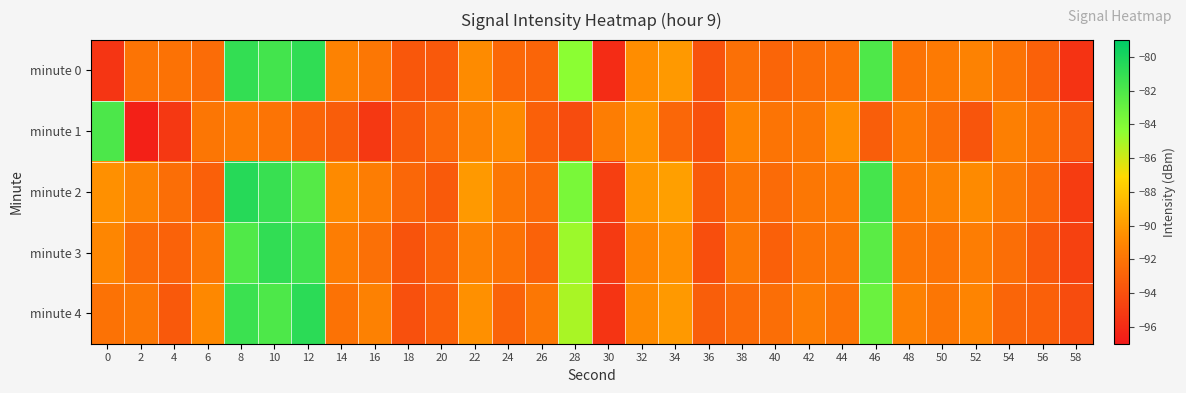

Reading left to right, transcribe all the data shown in this chart.

minute 0: 0=-95.5	2=-92.0	4=-92.1	6=-92.4	8=-81.0	10=-81.6	12=-80.9	14=-91.2	16=-91.8	18=-93.6	20=-93.5	22=-90.7	24=-92.7	26=-92.8	28=-84.4	30=-95.9	32=-90.6	34=-90.1	36=-93.8	38=-92.2	40=-92.8	42=-92.3	44=-92.1	46=-82.1	48=-92.0	50=-91.7	52=-91.2	54=-92.1	56=-93.0	58=-95.5
minute 1: 0=-82.0	2=-96.6	4=-95.3	6=-91.9	8=-91.6	10=-92.0	12=-92.8	14=-93.3	16=-95.3	18=-93.4	20=-92.5	22=-91.2	24=-90.8	26=-93.1	28=-94.2	30=-91.5	32=-90.3	34=-92.7	36=-93.9	38=-91.1	40=-92.0	42=-91.8	44=-90.5	46=-93.2	48=-91.6	50=-92.3	52=-93.7	54=-91.4	56=-92.1	58=-93.5
minute 2: 0=-90.5	2=-91.2	4=-92.3	6=-93.1	8=-80.5	10=-81.2	12=-82.3	14=-90.8	16=-91.5	18=-92.7	20=-93.4	22=-90.1	24=-91.8	26=-92.5	28=-83.7	30=-94.9	32=-90.2	34=-89.8	36=-93.4	38=-91.9	40=-92.5	42=-91.8	44=-91.6	46=-81.7	48=-91.6	50=-91.2	52=-90.8	54=-91.7	56=-92.6	58=-95.1
minute 3: 0=-91.0	2=-92.5	4=-93.0	6=-91.8	8=-82.1	10=-80.9	12=-81.5	14=-91.5	16=-92.2	18=-93.8	20=-92.9	22=-91.3	24=-92.1	26=-93.0	28=-84.8	30=-95.2	32=-91.1	34=-90.5	36=-94.1	38=-91.7	40=-93.1	42=-92.0	44=-91.9	46=-82.5	48=-91.8	50=-92.0	52=-91.5	54=-92.3	56=-93.5	58=-94.8
minute 4: 0=-92.1	2=-91.8	4=-93.5	6=-90.9	8=-81.3	10=-82.0	12=-80.7	14=-92.1	16=-91.3	18=-94.0	20=-93.1	22=-90.5	24=-92.9	26=-91.8	28=-85.1	30=-95.5	32=-90.8	34=-90.1	36=-93.2	38=-92.5	40=-92.3	42=-91.5	44=-92.0	46=-83.1	48=-91.3	50=-91.9	52=-91.1	54=-92.8	56=-93.1	58=-94.2